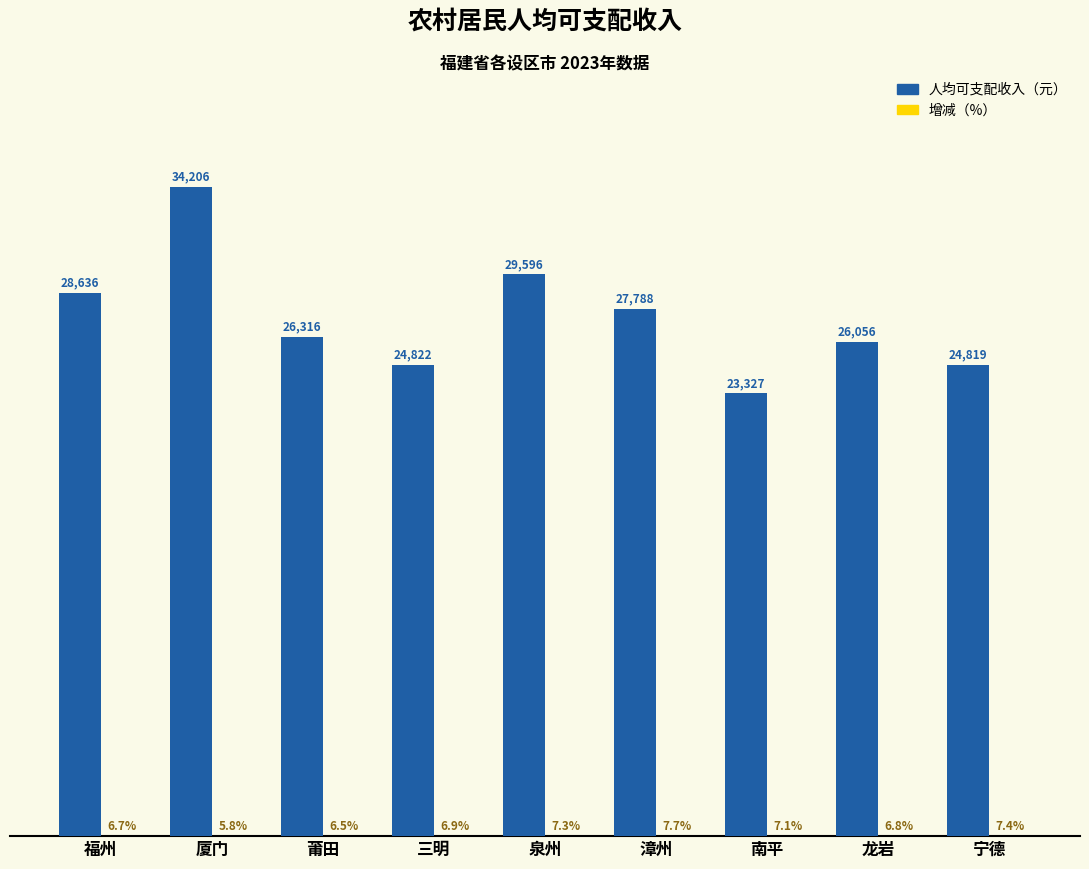

At which category does the chart reach its peak across all series?

厦门